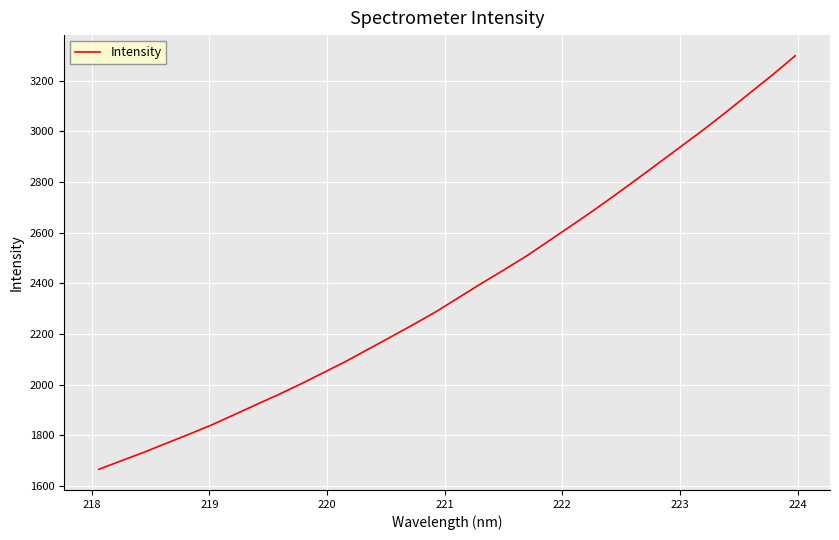

What is the greatest value displayed?

3298.0